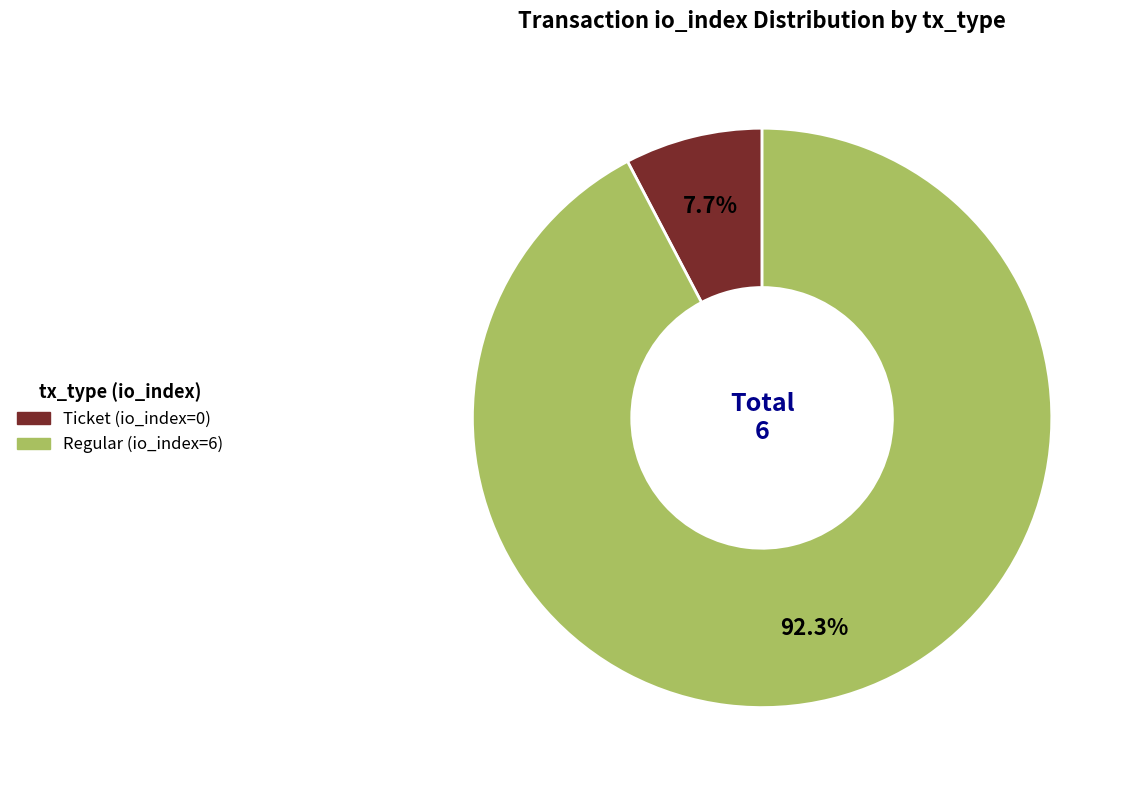

Between Ticket (io_index=0) and Regular (io_index=6), which is larger?

Regular (io_index=6)